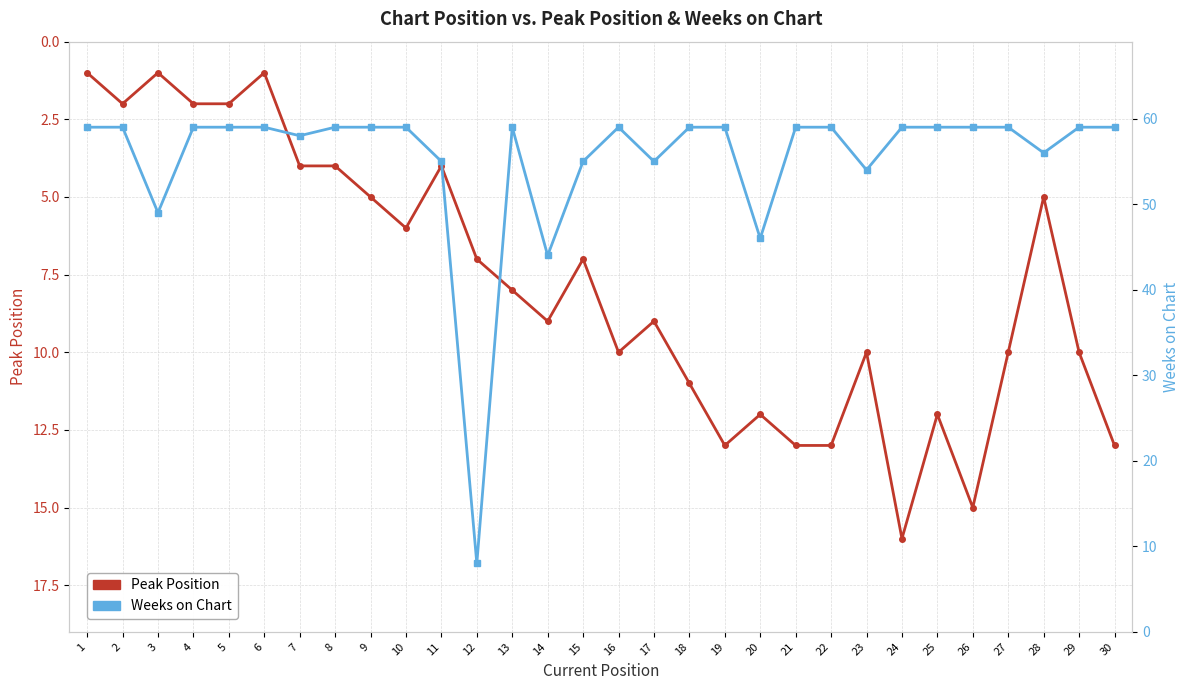

Where is Weeks on Chart nearest to the value 33?

14